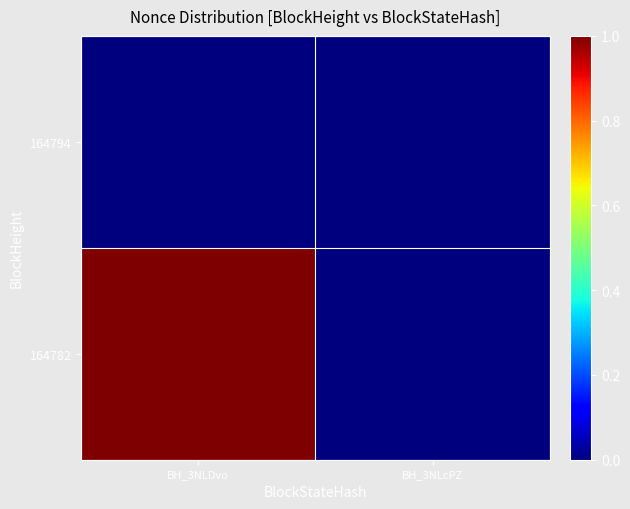

Which series has the largest range (max minus min)?

164782